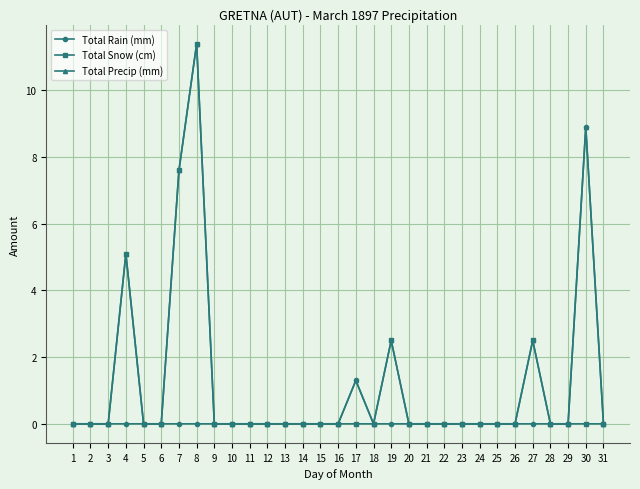

At which label does Total Rain (mm) reach its peak?

30